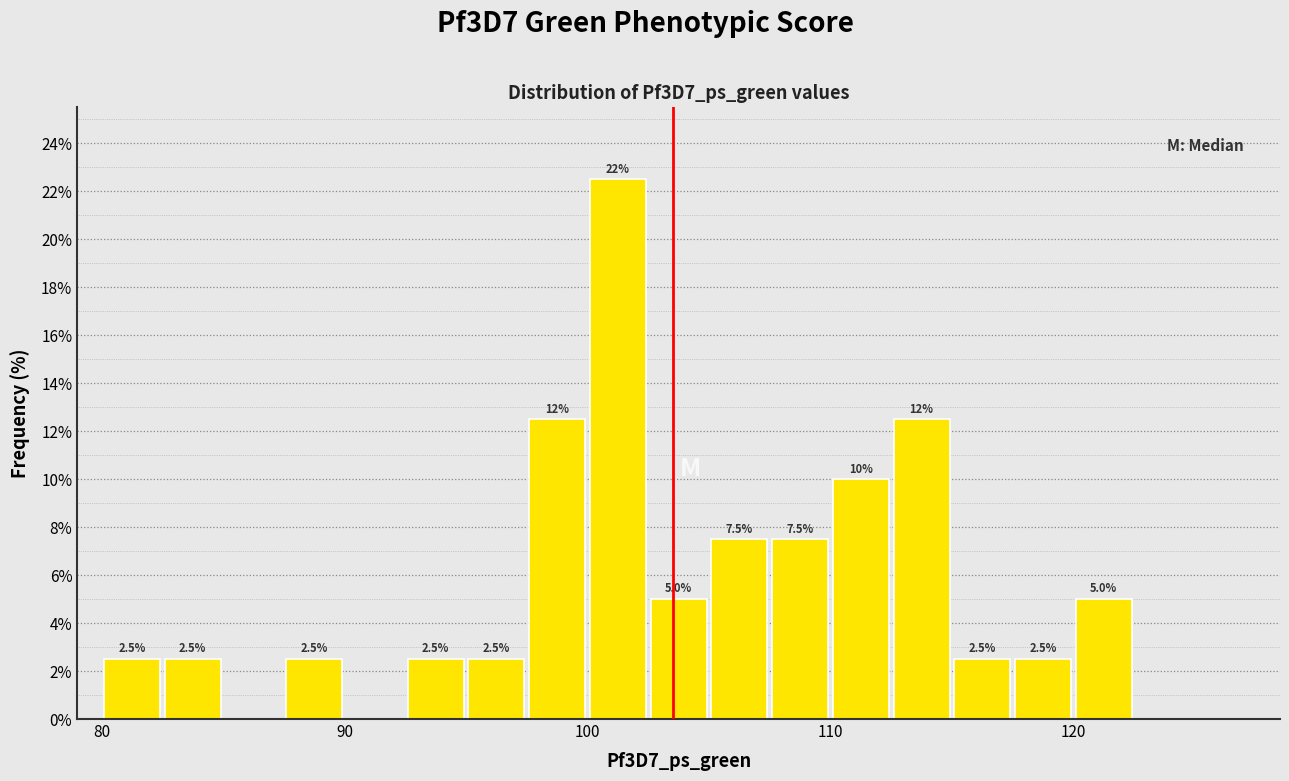

Around what value on the x-axis is the tallest bar? Give the approximate position of its centre, as read against the axis.

101